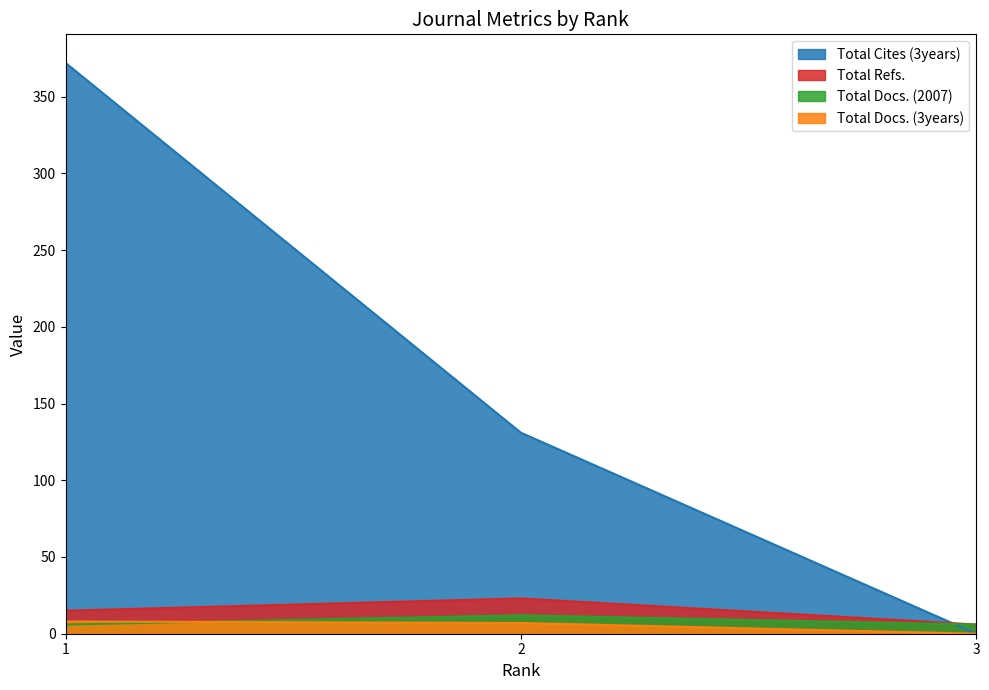

At how many categories does at least one series exceed 327?

1